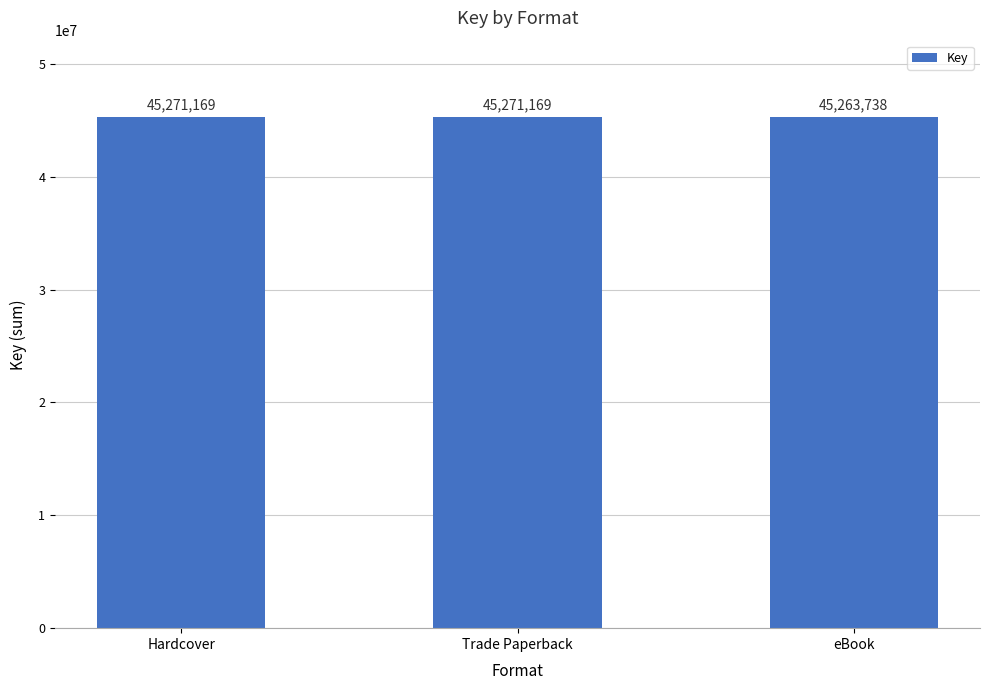

What position from the left is Trade Paperback?

2